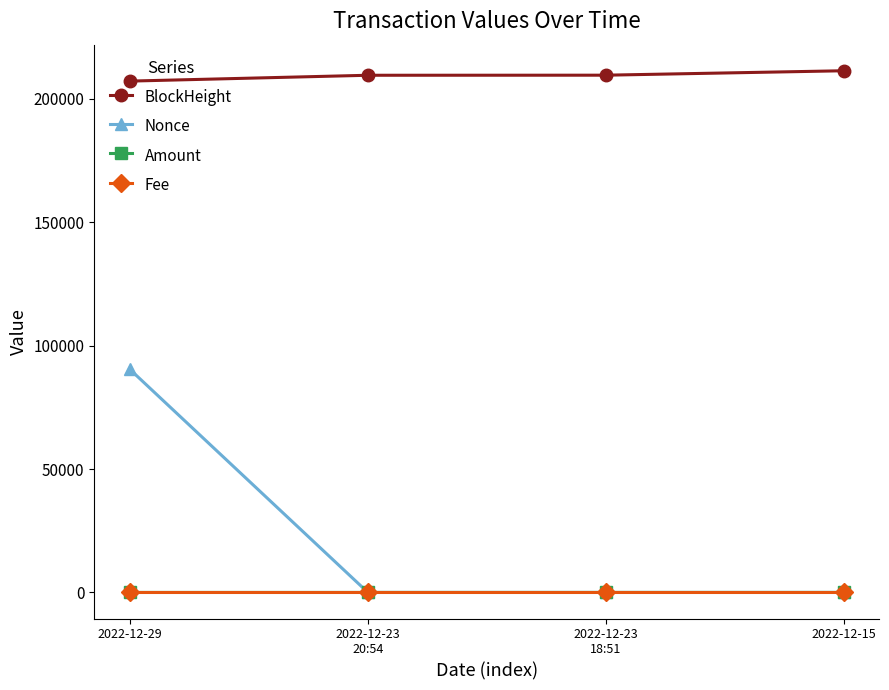

What is the approximate value of Nonce at 2022-12-23
18:51?

1.0